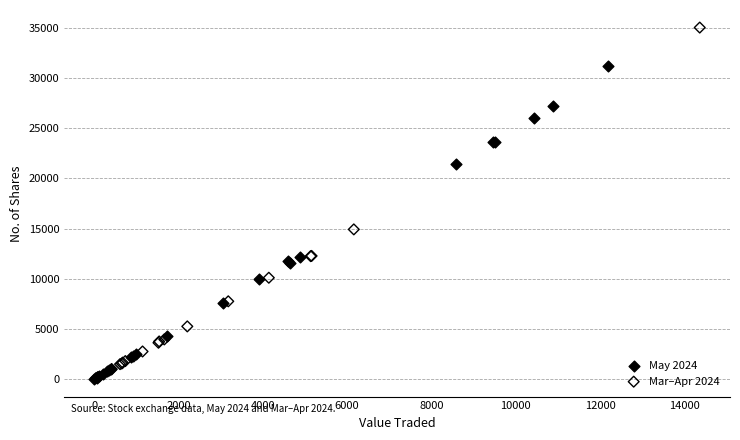

What are all the series names shown in the legend?

May 2024, Mar–Apr 2024